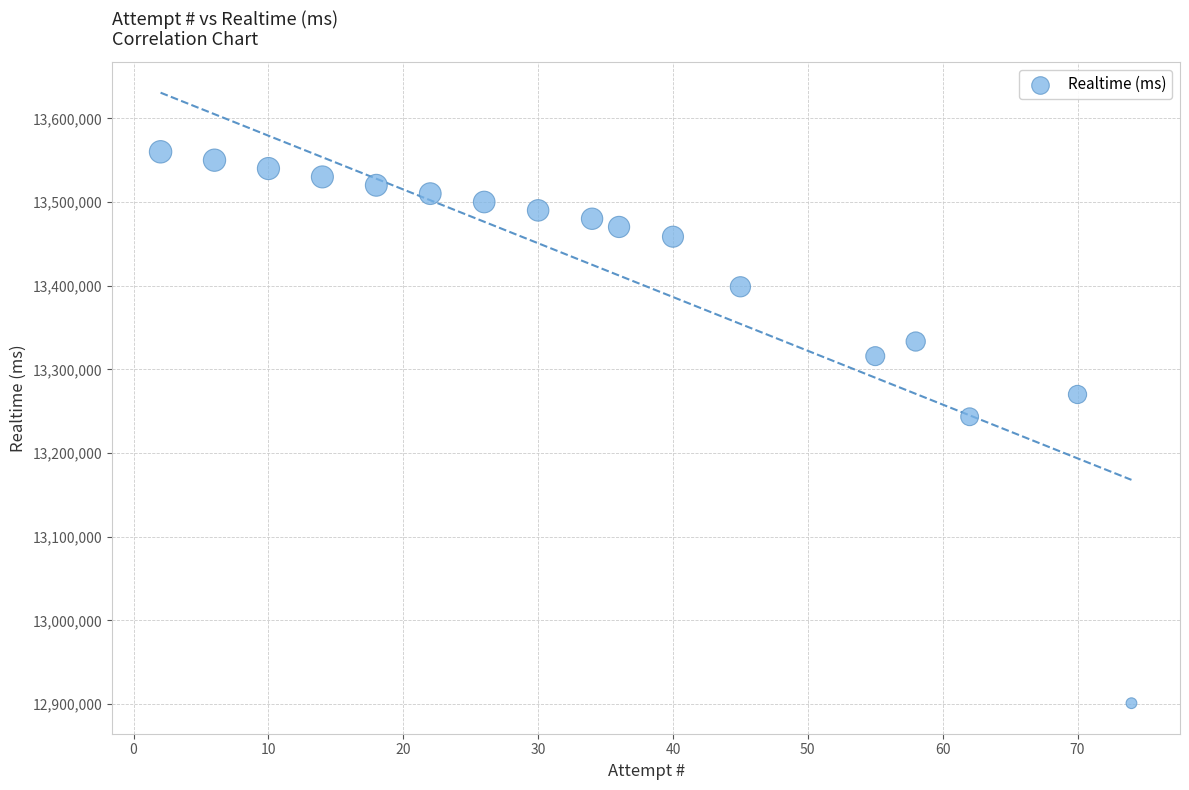

What Y value in the scatter plot is closest to 13230490?

13243337